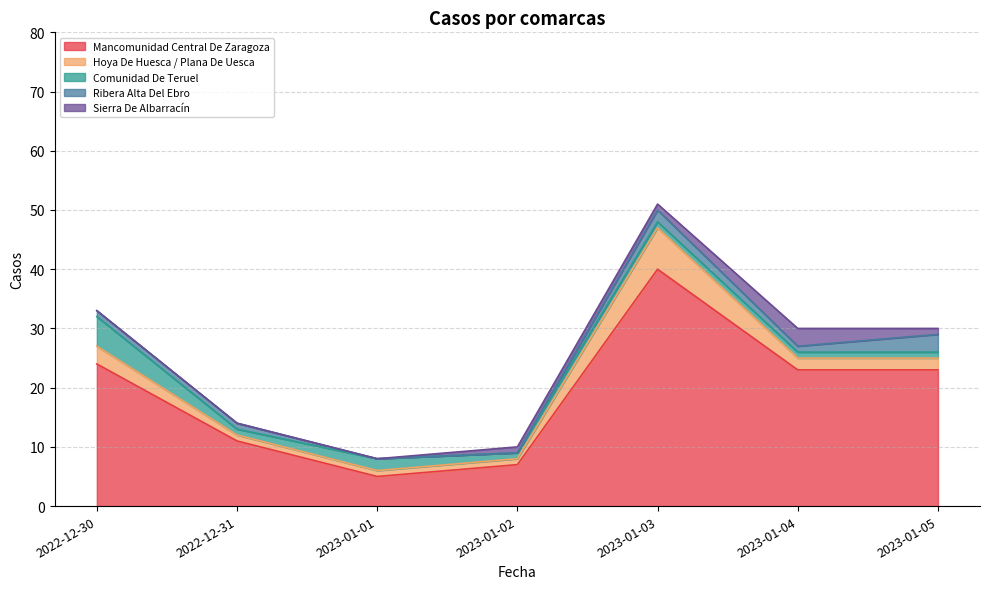

Where does the Hoya De Huesca / Plana De Uesca series first go above 2?

2022-12-30